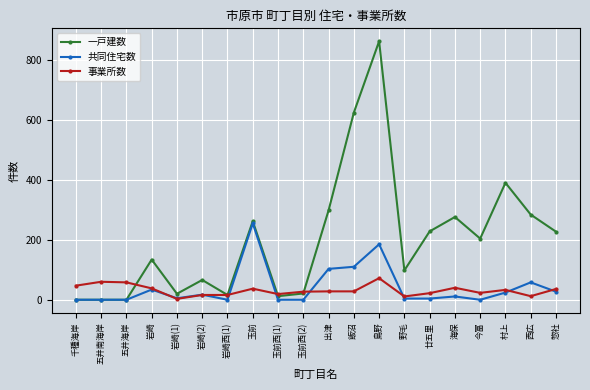

What is the value of the 事業所数 point at the 14th from the left?

11